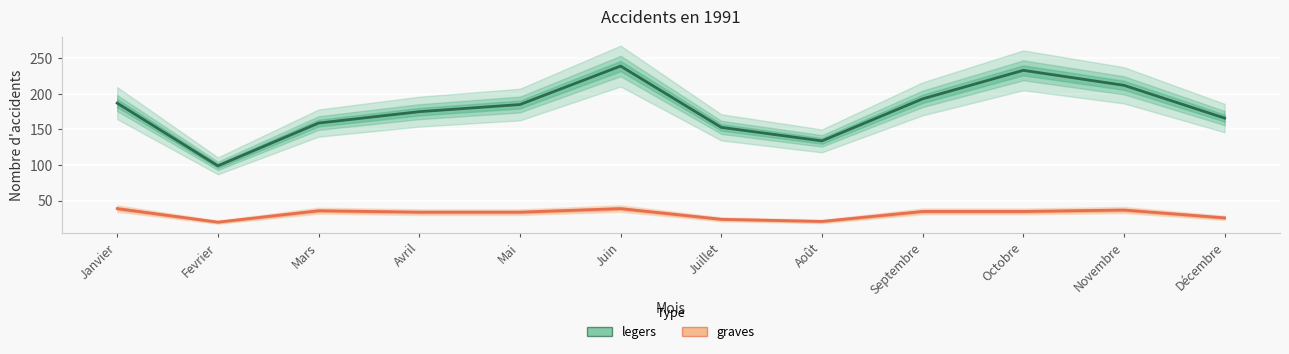

What is the sum of the graves values at Juin and Octobre?

74